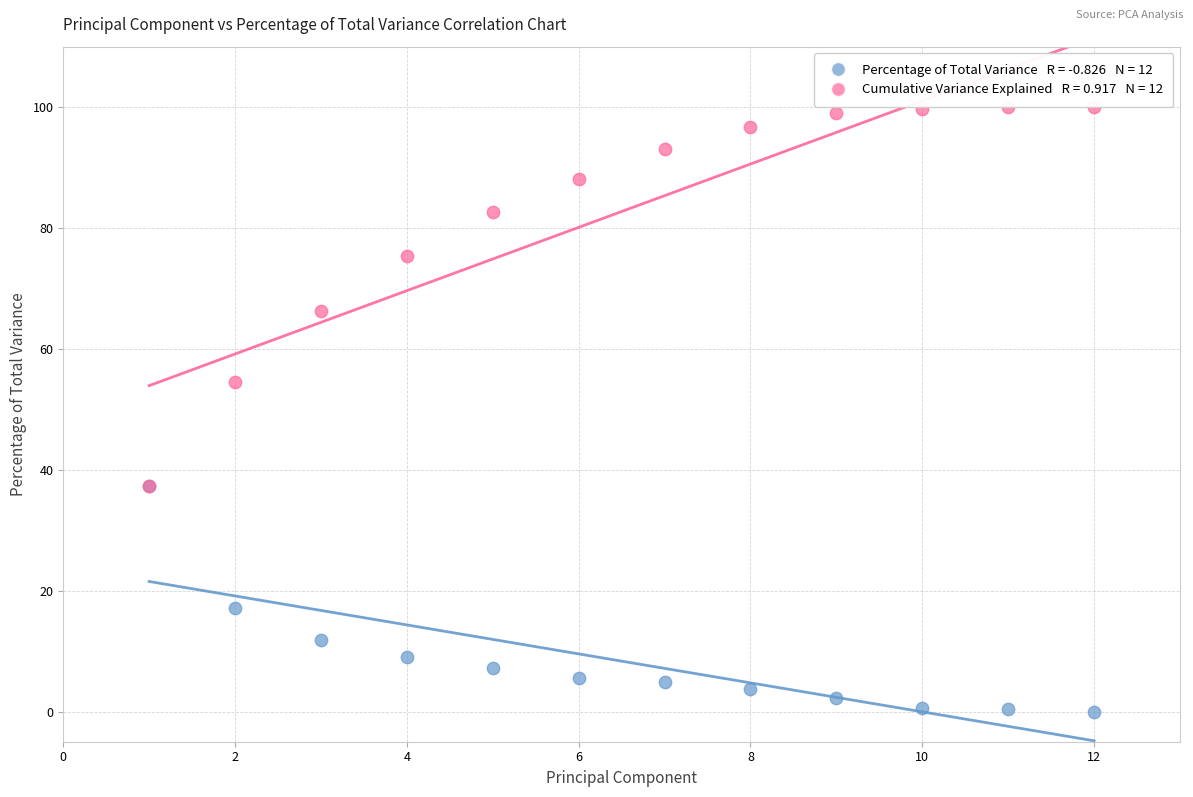

Across all series, what Y value is closest to 50?

54.5